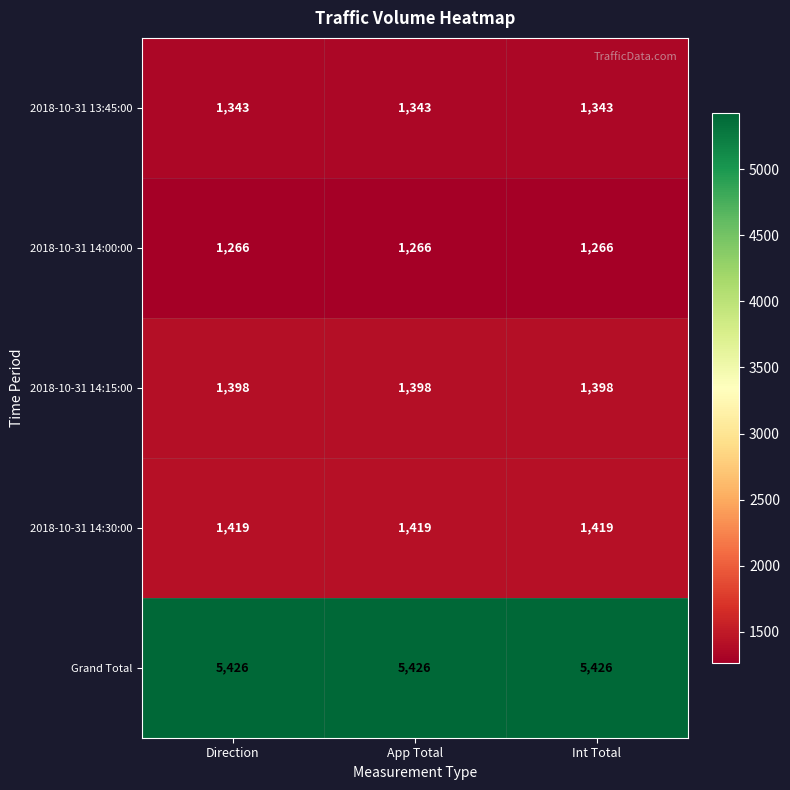

What is the spread (max minus min) of values at Direction?

4160